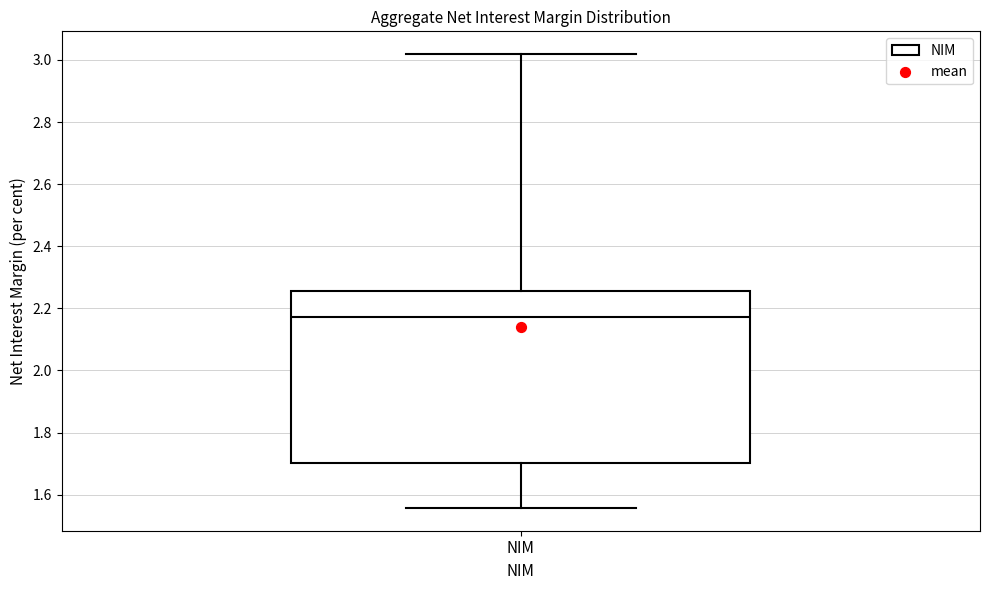

Read this box plot against the y-axis: the position of the median line, the range covered by the box, and the ends of both whiskers. The values are not printed on the chart, so give them approximately, as read against the axis.

median 2.18, box 1.70 to 2.26, whiskers 1.56 to 3.02